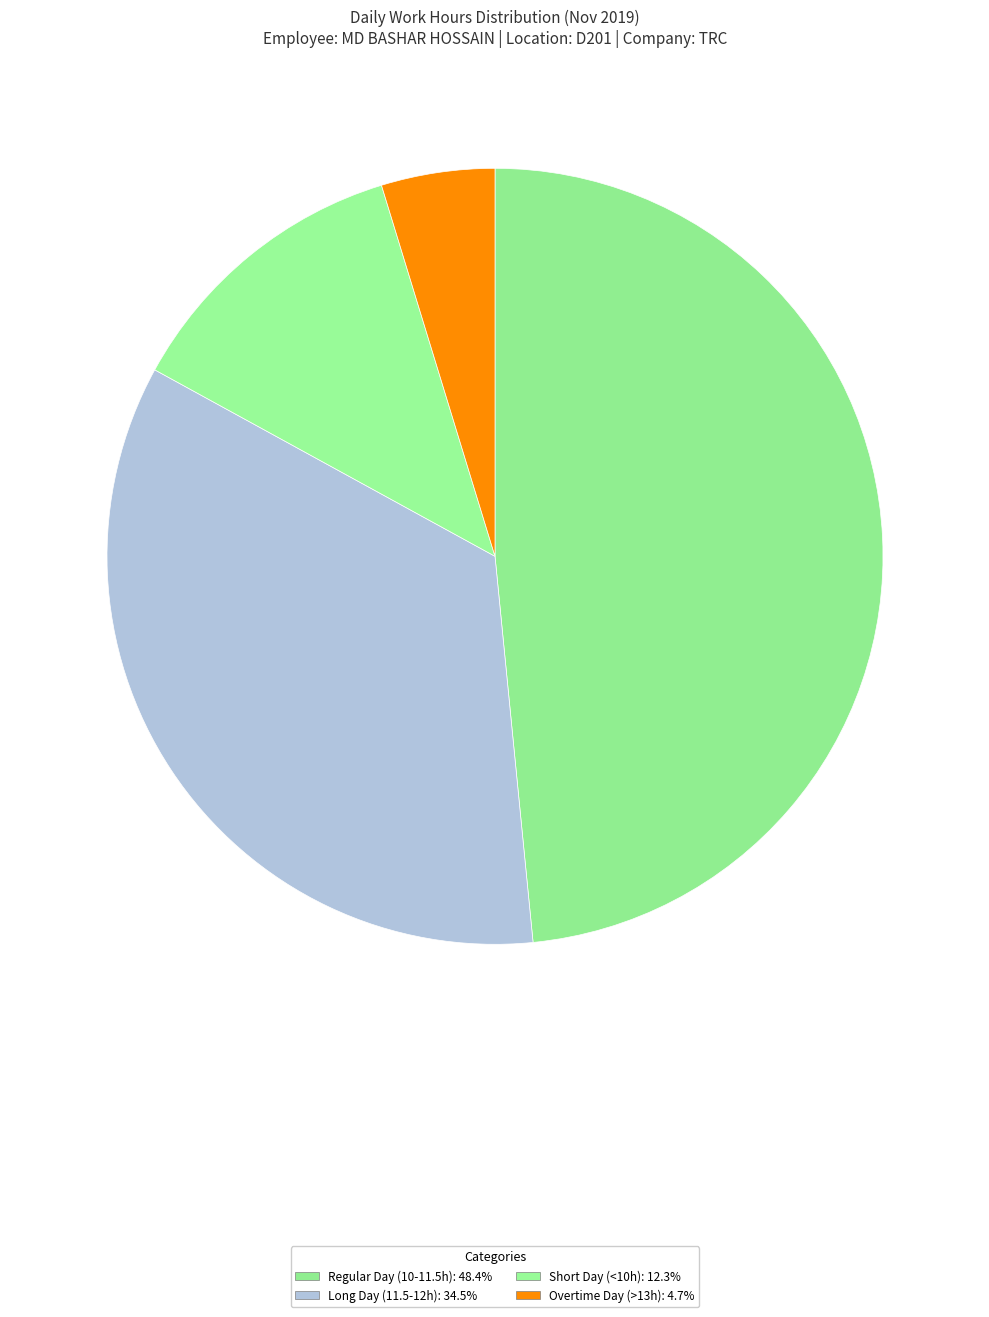

Count the number of slices in the pie.

4